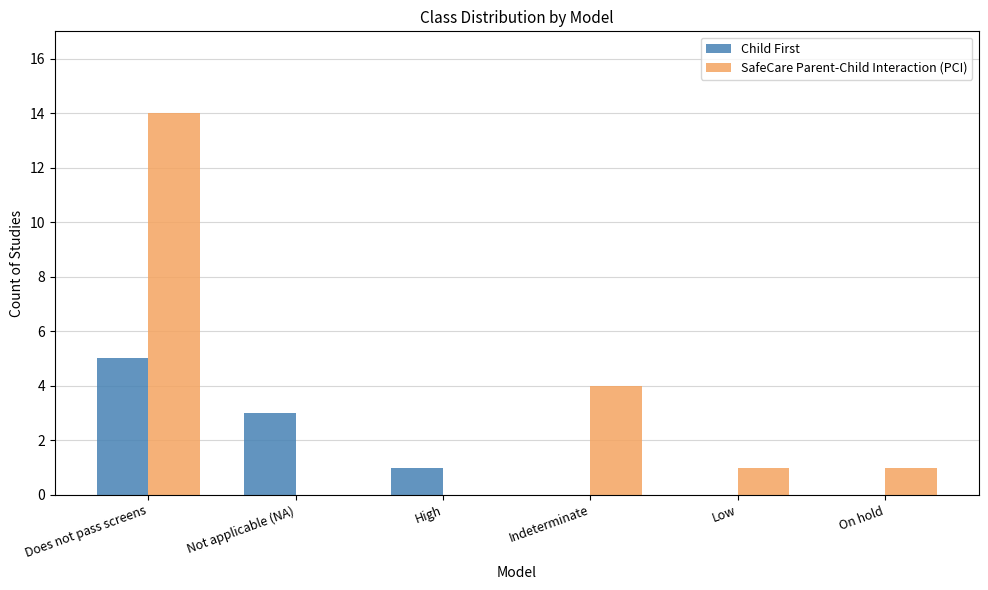

At which label does SafeCare Parent-Child Interaction (PCI) reach its peak?

Does not pass screens